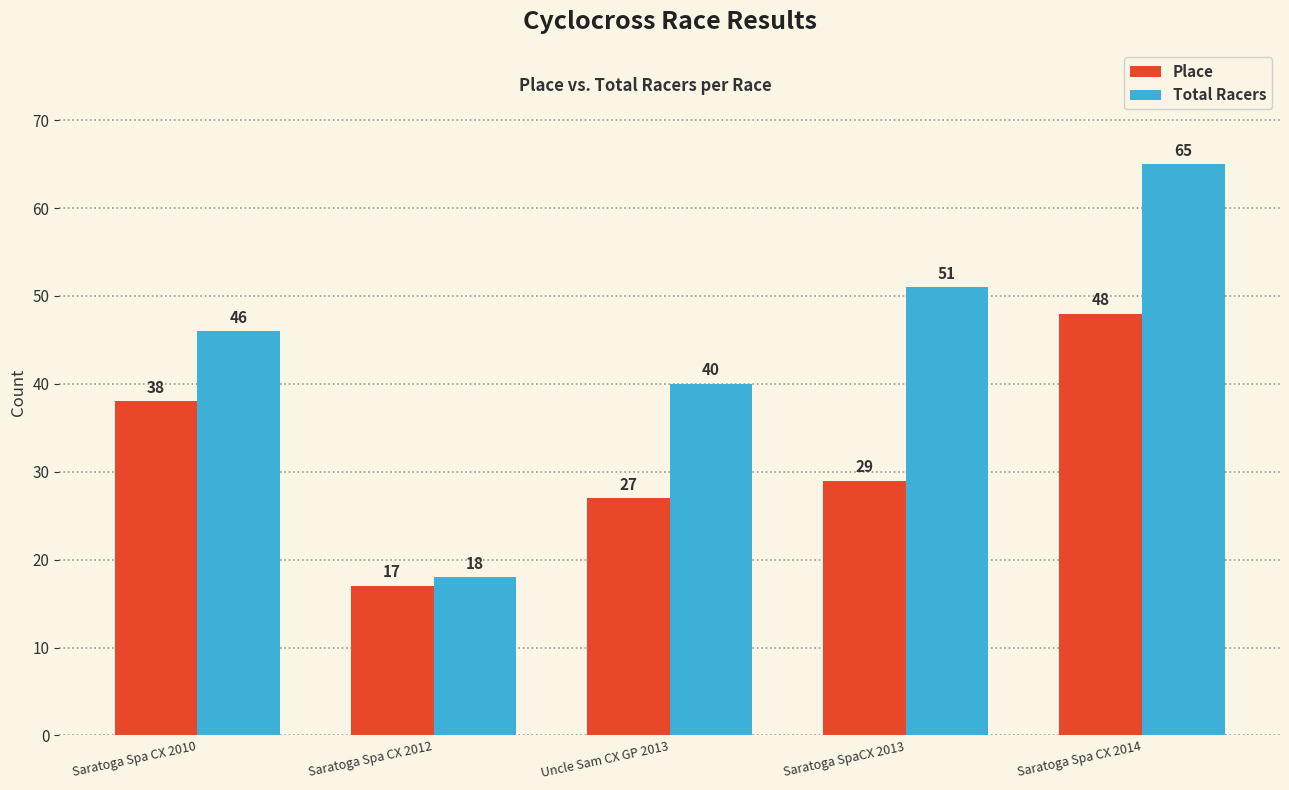

Which series has the widest spread of values?

Total Racers